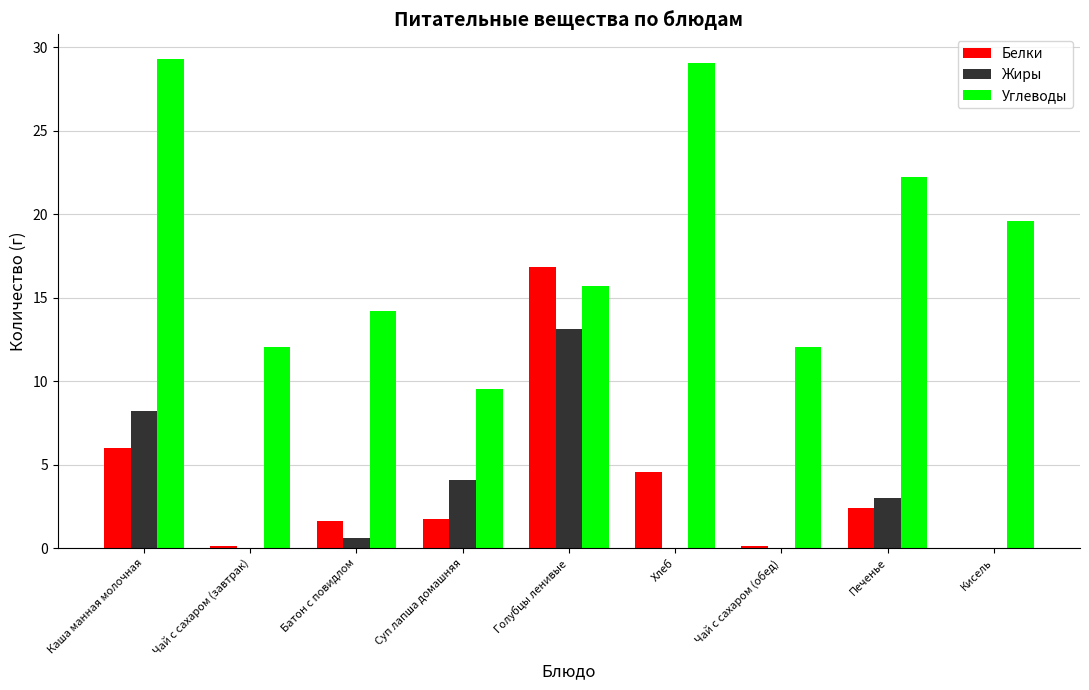

True or false: Углеводы has a value of 26.4 at Голубцы ленивые.

False